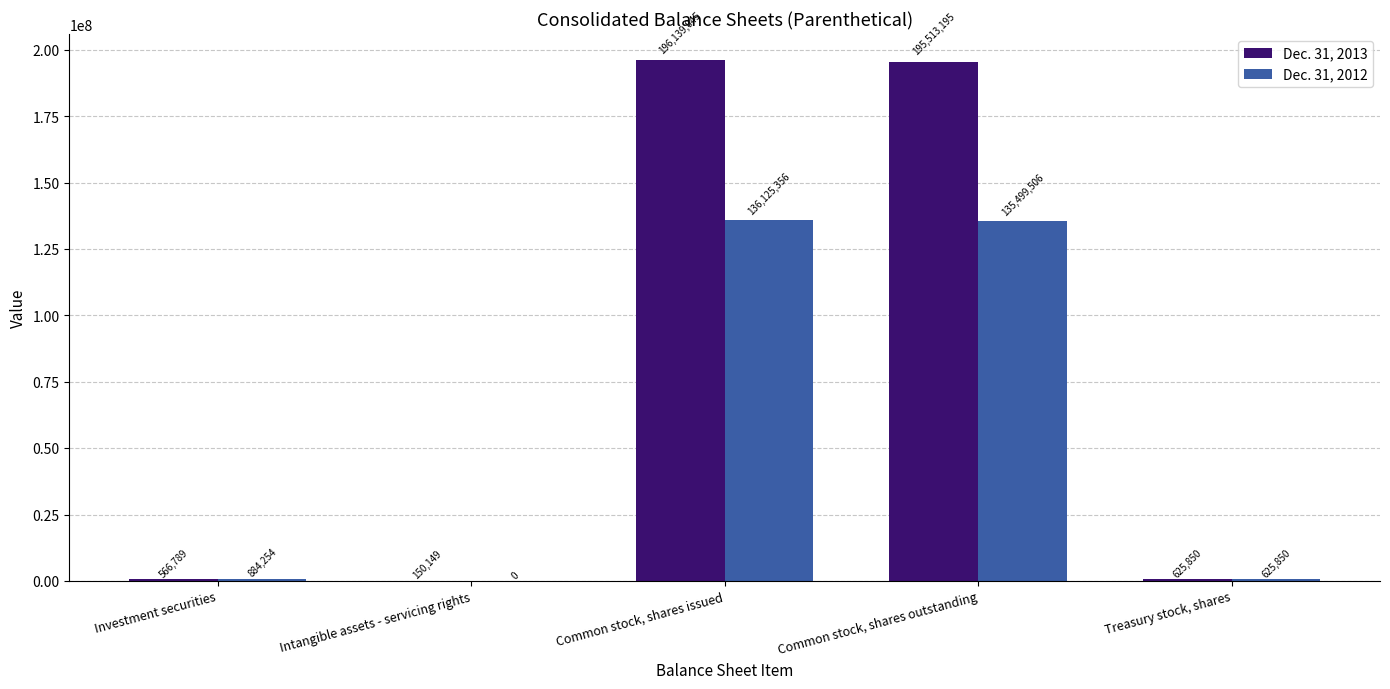

Reading right to left, extract all data points from this chart.

Dec. 31, 2013: 625850	195513195	196139045	150149	566789
Dec. 31, 2012: 625850	135499506	136125356	0	884254